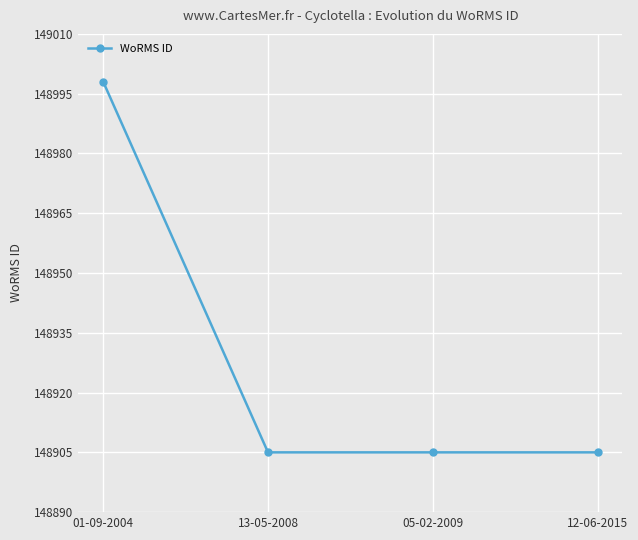

What is the average value?

148928